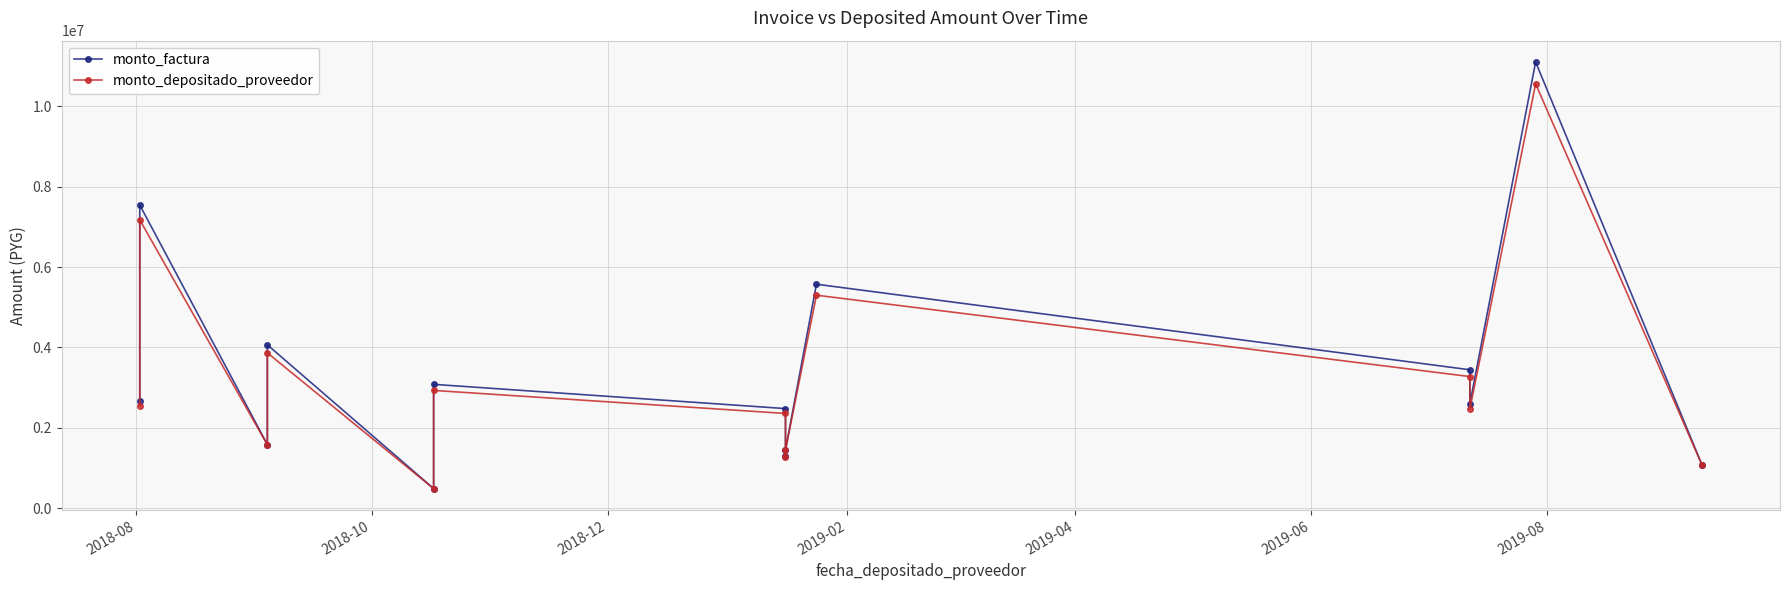

Is it true that monto_factura equals 4540337 at 11?

False